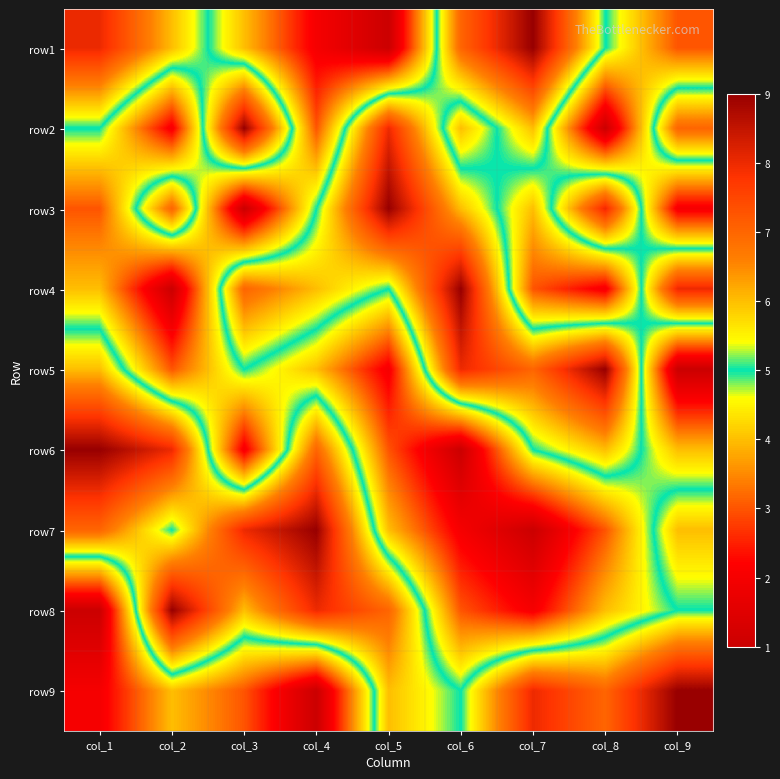

Reading left to right, transcribe all the data shown in this chart.

row1: col_1=8	col_2=6	col_3=4	col_4=2	col_5=1	col_6=7	col_7=9	col_8=5	col_9=3
row2: col_1=5	col_2=2	col_3=9	col_4=3	col_5=8	col_6=4	col_7=6	col_8=1	col_9=7
row3: col_1=3	col_2=7	col_3=1	col_4=5	col_5=9	col_6=6	col_7=4	col_8=8	col_9=2
row4: col_1=4	col_2=1	col_3=7	col_4=6	col_5=5	col_6=9	col_7=3	col_8=2	col_9=8
row5: col_1=6	col_2=3	col_3=5	col_4=4	col_5=2	col_6=8	col_7=7	col_8=9	col_9=1
row6: col_1=9	col_2=8	col_3=2	col_4=7	col_5=3	col_6=1	col_7=5	col_8=6	col_9=4
row7: col_1=7	col_2=5	col_3=8	col_4=9	col_5=4	col_6=2	col_7=1	col_8=3	col_9=6
row8: col_1=1	col_2=9	col_3=6	col_4=8	col_5=7	col_6=3	col_7=2	col_8=4	col_9=5
row9: col_1=2	col_2=4	col_3=3	col_4=1	col_5=6	col_6=5	col_7=8	col_8=7	col_9=9